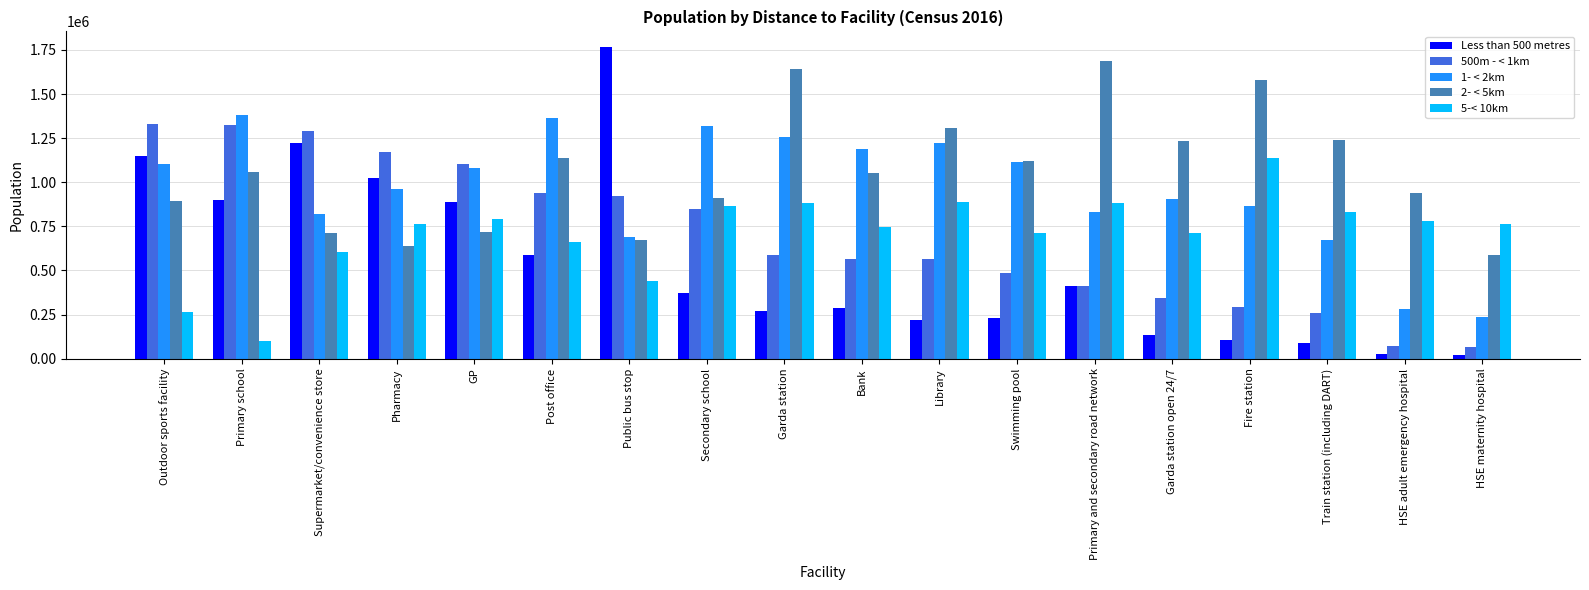

What is the label of the 2nd bar from the left?

Primary school